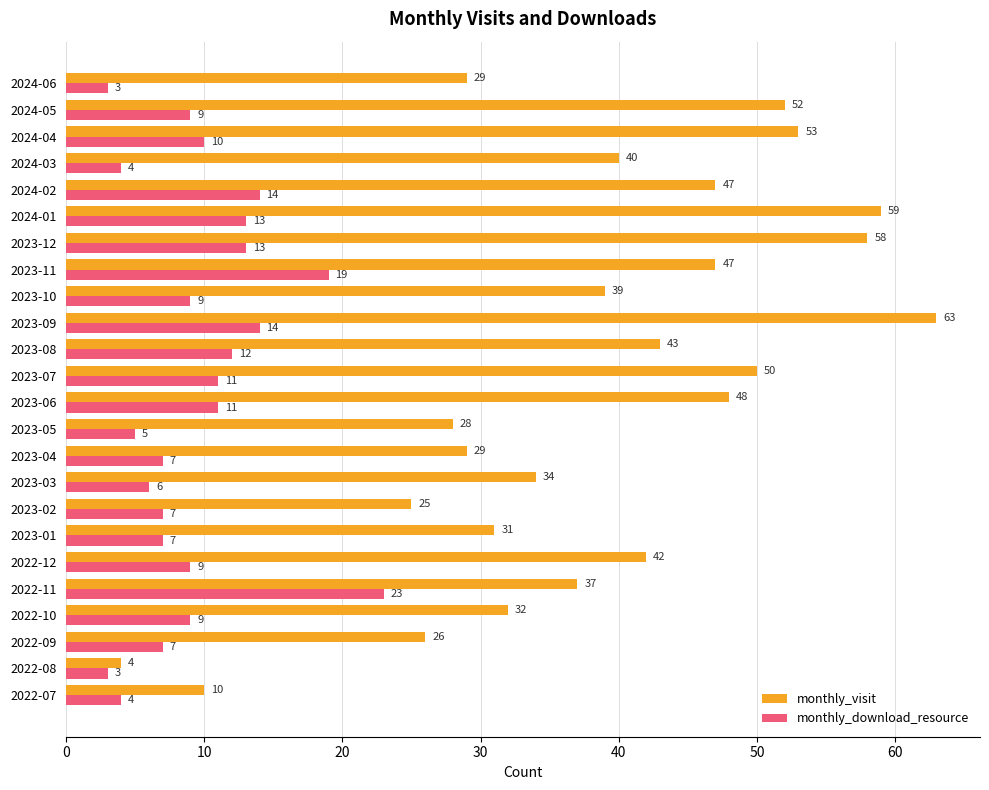

Which series has the largest total across all categories?

monthly_visit